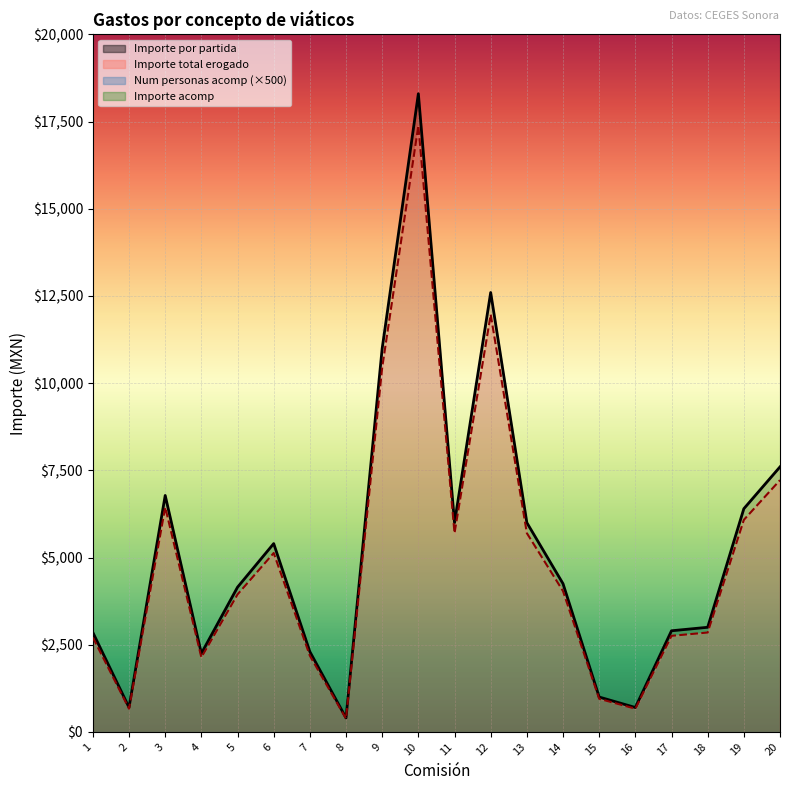

What is the value of the Importe por partida point at the 12th from the left?

12600.0